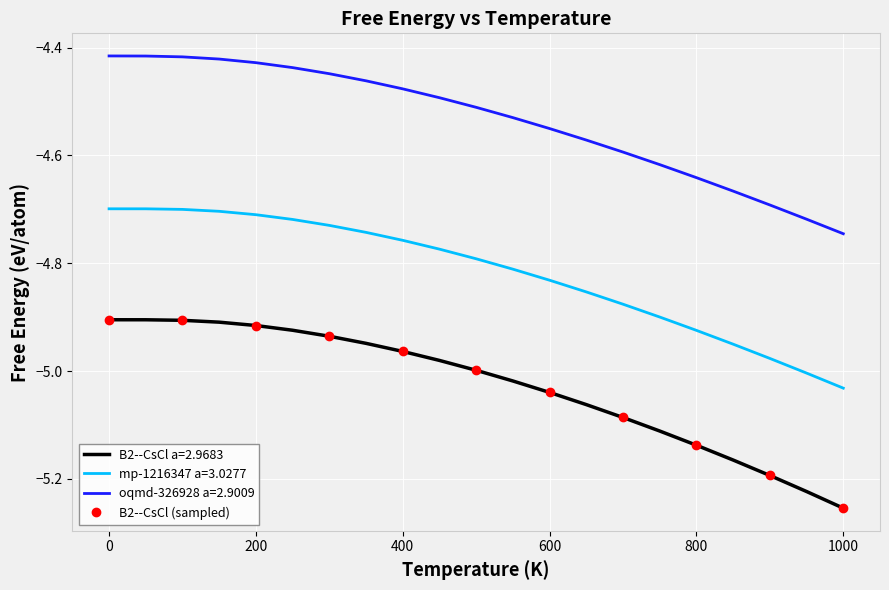

True or false: B2--CsCl (sampled) has more than 1 points higher than both neighbors.

False